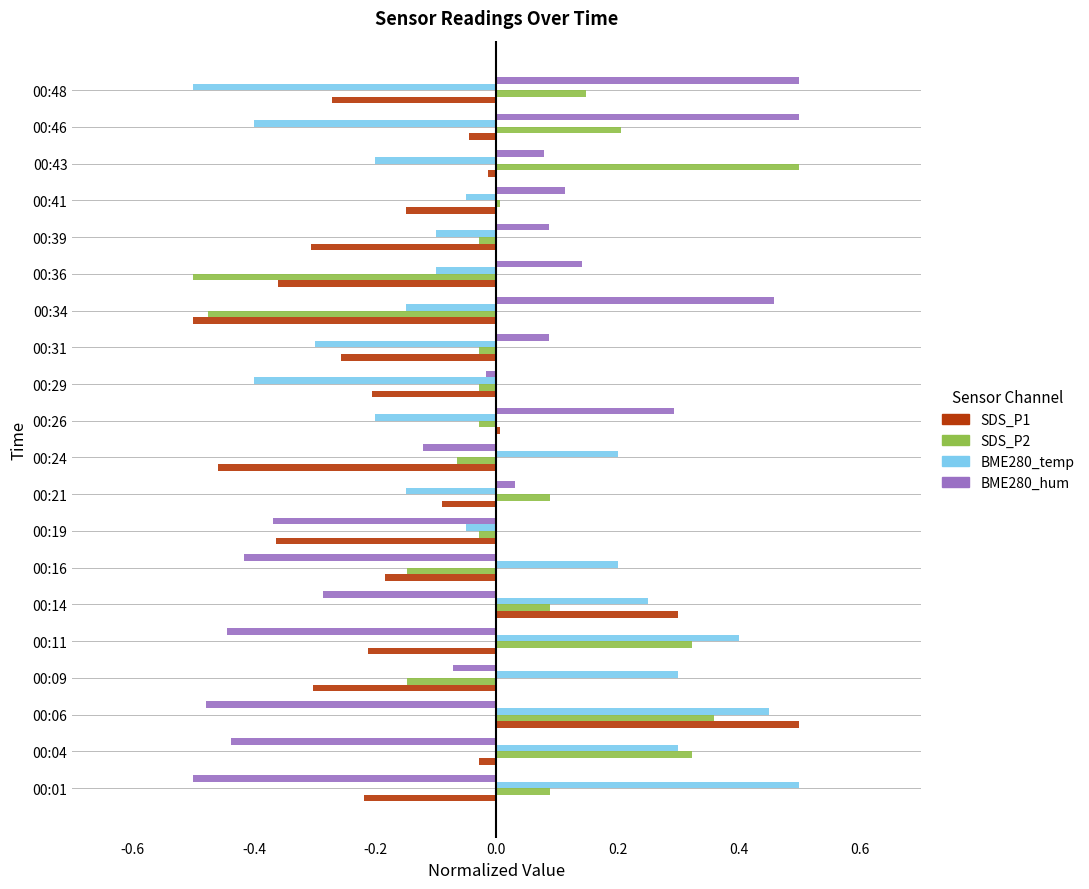

At how many categories does at least one series exceed 0?

18